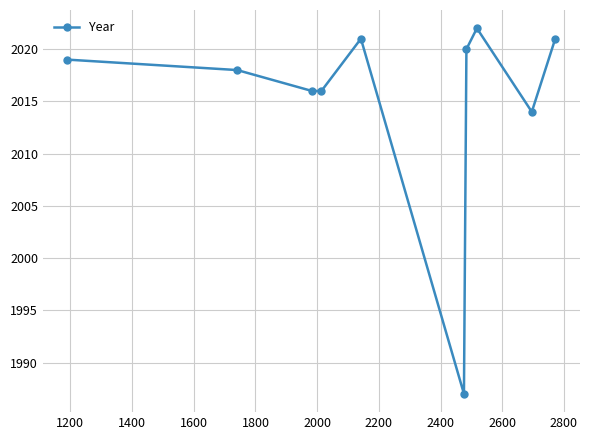

What is the greatest value displayed?

2022